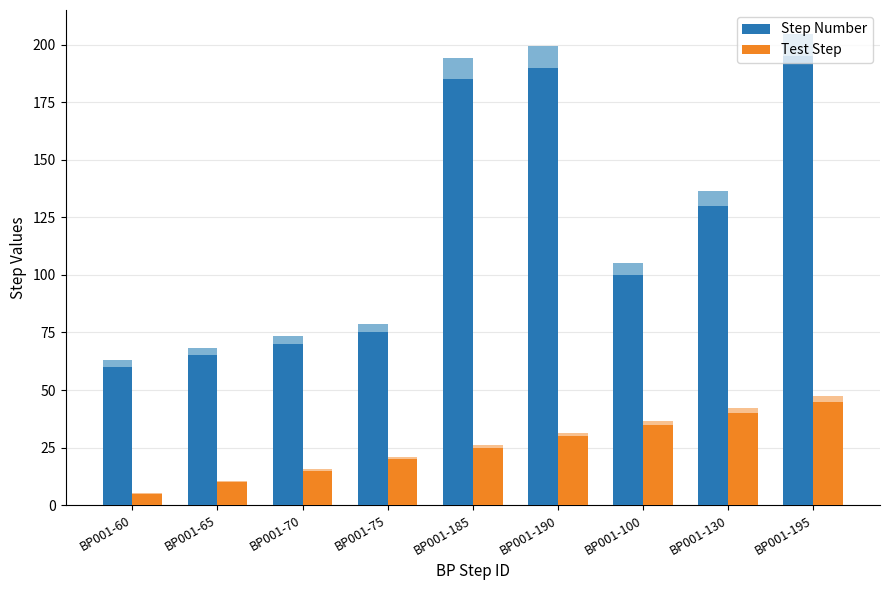

What is the minimum value shown in the chart?

5